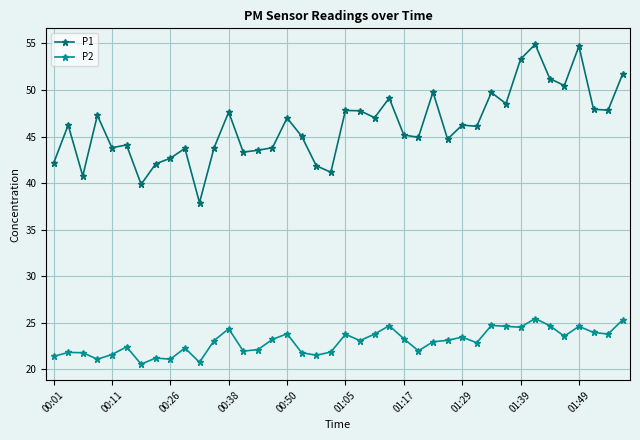

Which series has the largest total across all categories?

P1